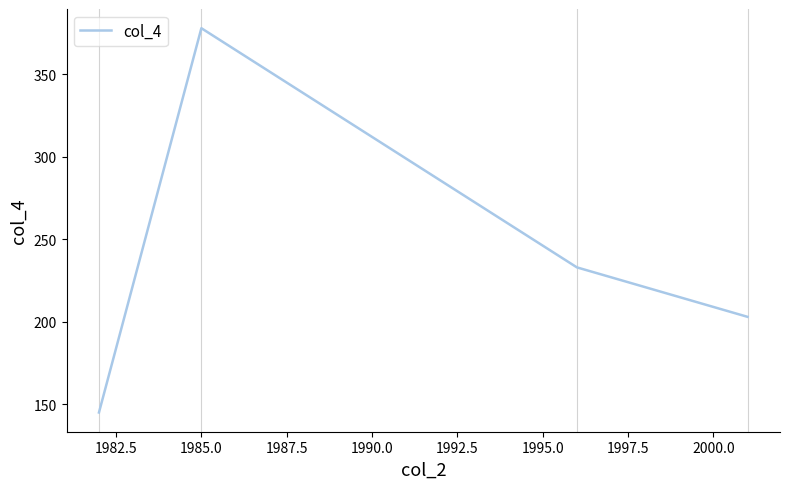

What is the average value?

240